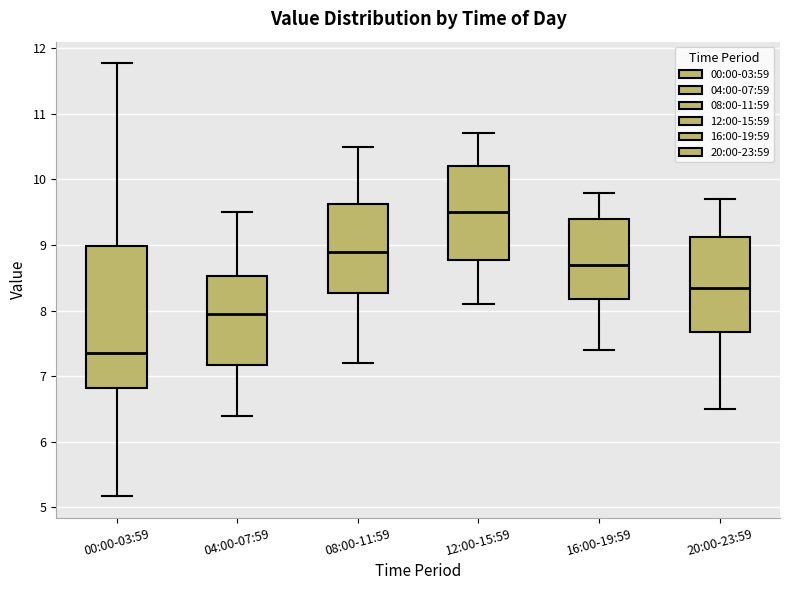

Reading left to right, read every box against the y-axis: the position of its median line, the range the box covers, and the ends of its whiskers. The values are not printed on the chart, so give them approximately, as read against the axis.

00:00-03:59: median 7.4, box 6.8 to 9.0, whiskers 5.2 to 11.8
04:00-07:59: median 8.0, box 7.2 to 8.5, whiskers 6.4 to 9.5
08:00-11:59: median 8.9, box 8.3 to 9.6, whiskers 7.2 to 10.5
12:00-15:59: median 9.5, box 8.8 to 10.2, whiskers 8.1 to 10.7
16:00-19:59: median 8.7, box 8.2 to 9.4, whiskers 7.4 to 9.8
20:00-23:59: median 8.4, box 7.7 to 9.1, whiskers 6.5 to 9.7